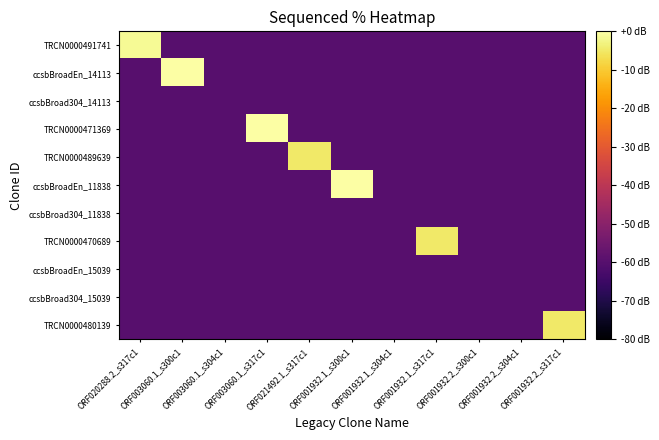

Reading left to right, what are all the values shown in this chart?

TRCN0000491741: ORF020288.2_s317c1=-1.5	ORF003060.1_s300c1=-60.0	ORF003060.1_s304c1=-60.0	ORF003060.1_s317c1=-60.0	ORF021492.1_s317c1=-60.0	ORF001932.1_s300c1=-60.0	ORF001932.1_s304c1=-60.0	ORF001932.1_s317c1=-60.0	ORF001932.2_s300c1=-60.0	ORF001932.2_s304c1=-60.0	ORF001932.2_s317c1=-60.0
ccsbBroadEn_14113: ORF020288.2_s317c1=-60.0	ORF003060.1_s300c1=0.0	ORF003060.1_s304c1=-60.0	ORF003060.1_s317c1=-60.0	ORF021492.1_s317c1=-60.0	ORF001932.1_s300c1=-60.0	ORF001932.1_s304c1=-60.0	ORF001932.1_s317c1=-60.0	ORF001932.2_s300c1=-60.0	ORF001932.2_s304c1=-60.0	ORF001932.2_s317c1=-60.0
ccsbBroad304_14113: ORF020288.2_s317c1=-60.0	ORF003060.1_s300c1=-60.0	ORF003060.1_s304c1=-60.0	ORF003060.1_s317c1=-60.0	ORF021492.1_s317c1=-60.0	ORF001932.1_s300c1=-60.0	ORF001932.1_s304c1=-60.0	ORF001932.1_s317c1=-60.0	ORF001932.2_s300c1=-60.0	ORF001932.2_s304c1=-60.0	ORF001932.2_s317c1=-60.0
TRCN0000471369: ORF020288.2_s317c1=-60.0	ORF003060.1_s300c1=-60.0	ORF003060.1_s304c1=-60.0	ORF003060.1_s317c1=0.0	ORF021492.1_s317c1=-60.0	ORF001932.1_s300c1=-60.0	ORF001932.1_s304c1=-60.0	ORF001932.1_s317c1=-60.0	ORF001932.2_s300c1=-60.0	ORF001932.2_s304c1=-60.0	ORF001932.2_s317c1=-60.0
TRCN0000489639: ORF020288.2_s317c1=-60.0	ORF003060.1_s300c1=-60.0	ORF003060.1_s304c1=-60.0	ORF003060.1_s317c1=-60.0	ORF021492.1_s317c1=-4.9	ORF001932.1_s300c1=-60.0	ORF001932.1_s304c1=-60.0	ORF001932.1_s317c1=-60.0	ORF001932.2_s300c1=-60.0	ORF001932.2_s304c1=-60.0	ORF001932.2_s317c1=-60.0
ccsbBroadEn_11838: ORF020288.2_s317c1=-60.0	ORF003060.1_s300c1=-60.0	ORF003060.1_s304c1=-60.0	ORF003060.1_s317c1=-60.0	ORF021492.1_s317c1=-60.0	ORF001932.1_s300c1=0.0	ORF001932.1_s304c1=-60.0	ORF001932.1_s317c1=-60.0	ORF001932.2_s300c1=-60.0	ORF001932.2_s304c1=-60.0	ORF001932.2_s317c1=-60.0
ccsbBroad304_11838: ORF020288.2_s317c1=-60.0	ORF003060.1_s300c1=-60.0	ORF003060.1_s304c1=-60.0	ORF003060.1_s317c1=-60.0	ORF021492.1_s317c1=-60.0	ORF001932.1_s300c1=-60.0	ORF001932.1_s304c1=-60.0	ORF001932.1_s317c1=-60.0	ORF001932.2_s300c1=-60.0	ORF001932.2_s304c1=-60.0	ORF001932.2_s317c1=-60.0
TRCN0000470689: ORF020288.2_s317c1=-60.0	ORF003060.1_s300c1=-60.0	ORF003060.1_s304c1=-60.0	ORF003060.1_s317c1=-60.0	ORF021492.1_s317c1=-60.0	ORF001932.1_s300c1=-60.0	ORF001932.1_s304c1=-60.0	ORF001932.1_s317c1=-5.0	ORF001932.2_s300c1=-60.0	ORF001932.2_s304c1=-60.0	ORF001932.2_s317c1=-60.0
ccsbBroadEn_15039: ORF020288.2_s317c1=-60.0	ORF003060.1_s300c1=-60.0	ORF003060.1_s304c1=-60.0	ORF003060.1_s317c1=-60.0	ORF021492.1_s317c1=-60.0	ORF001932.1_s300c1=-60.0	ORF001932.1_s304c1=-60.0	ORF001932.1_s317c1=-60.0	ORF001932.2_s300c1=-60.0	ORF001932.2_s304c1=-60.0	ORF001932.2_s317c1=-60.0
ccsbBroad304_15039: ORF020288.2_s317c1=-60.0	ORF003060.1_s300c1=-60.0	ORF003060.1_s304c1=-60.0	ORF003060.1_s317c1=-60.0	ORF021492.1_s317c1=-60.0	ORF001932.1_s300c1=-60.0	ORF001932.1_s304c1=-60.0	ORF001932.1_s317c1=-60.0	ORF001932.2_s300c1=-60.0	ORF001932.2_s304c1=-60.0	ORF001932.2_s317c1=-60.0
TRCN0000480139: ORF020288.2_s317c1=-60.0	ORF003060.1_s300c1=-60.0	ORF003060.1_s304c1=-60.0	ORF003060.1_s317c1=-60.0	ORF021492.1_s317c1=-60.0	ORF001932.1_s300c1=-60.0	ORF001932.1_s304c1=-60.0	ORF001932.1_s317c1=-60.0	ORF001932.2_s300c1=-60.0	ORF001932.2_s304c1=-60.0	ORF001932.2_s317c1=-4.9